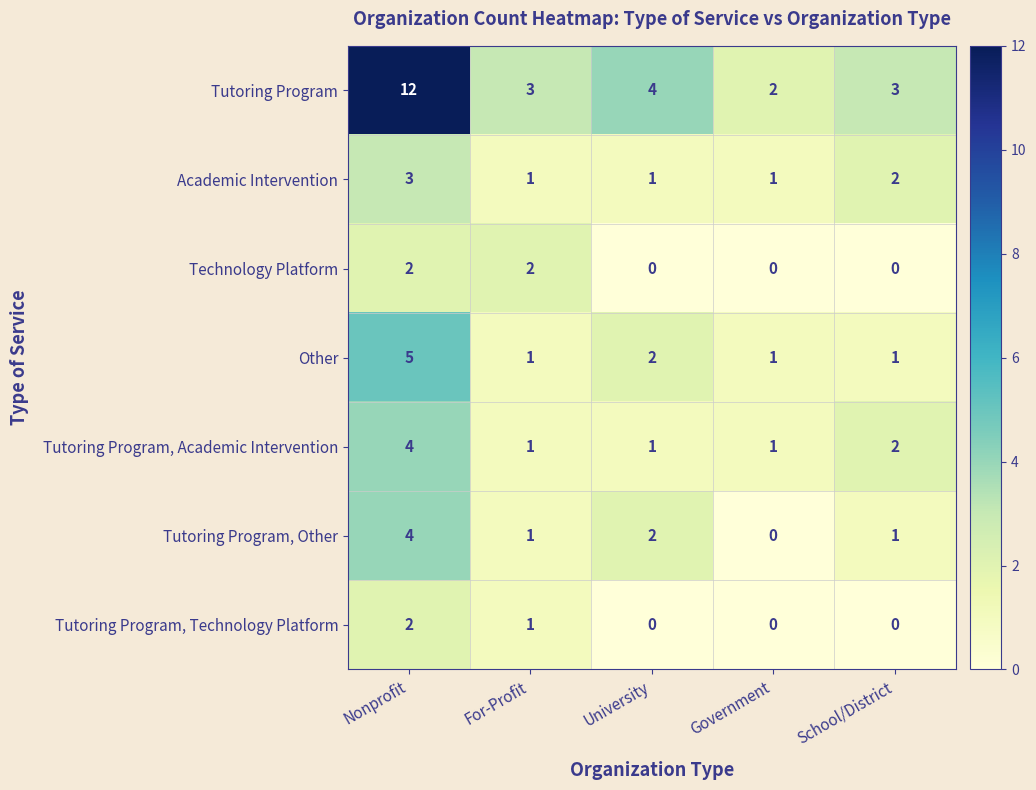

The Other series shows 0 at School/District. True or false?

False